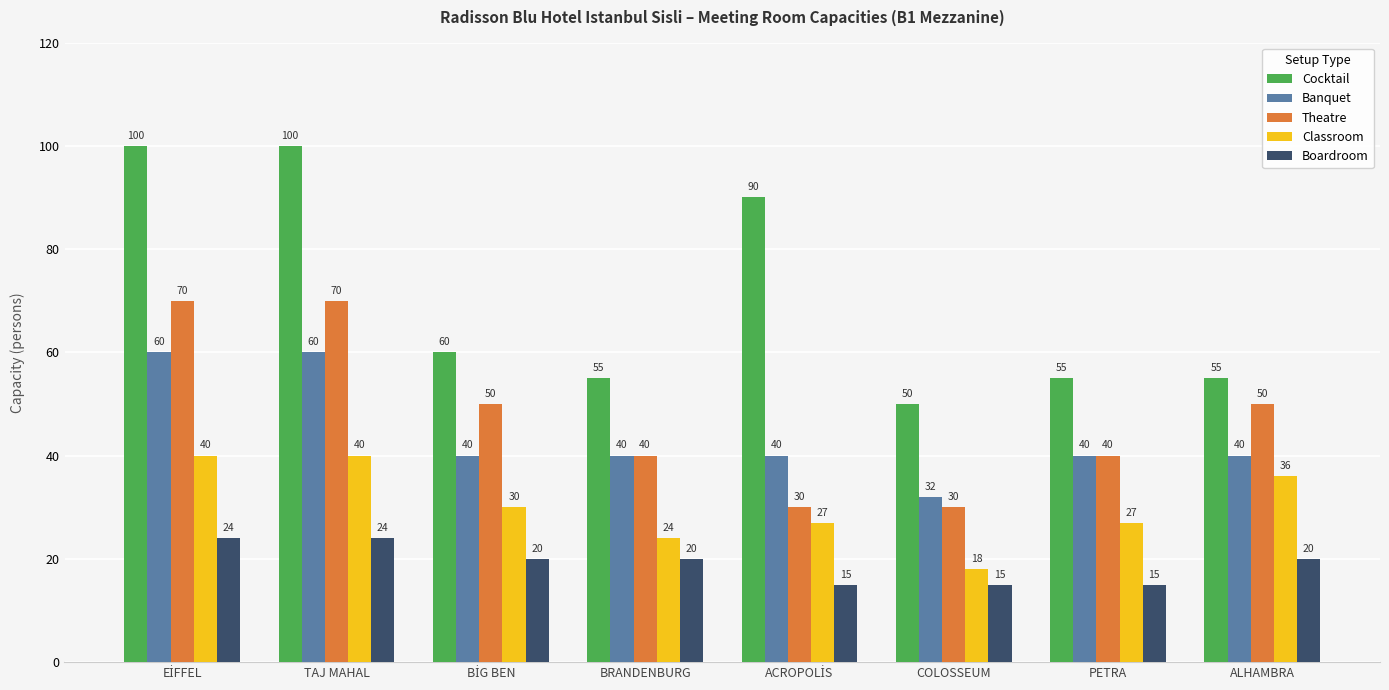

What is the smallest value displayed?

15